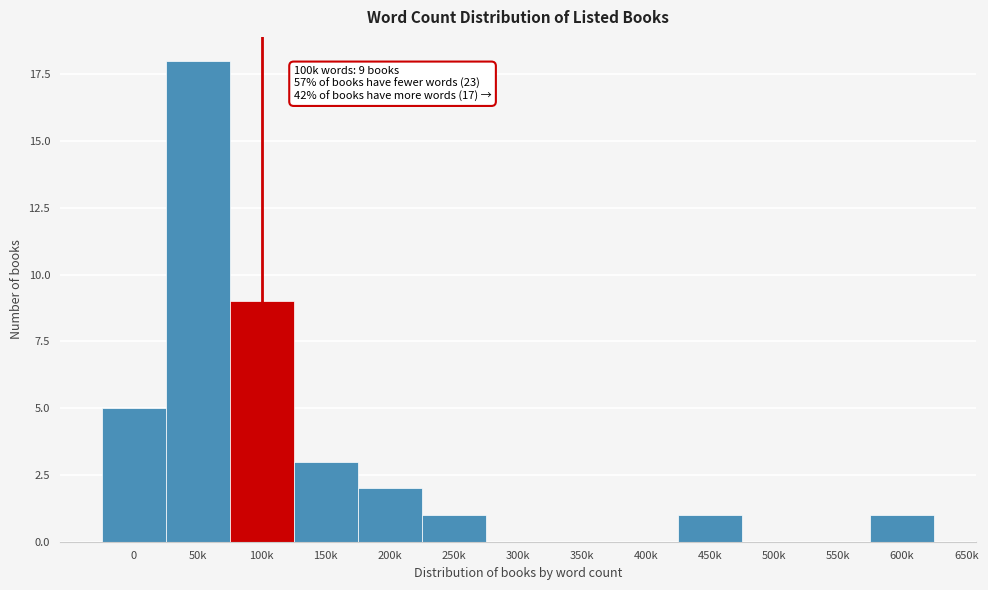

Reading left to right, what are all the values shown in this chart?

0=5	50k=18	100k=9	150k=3	200k=2	250k=1	300k=0	350k=0	400k=0	450k=1	500k=0	550k=0	600k=1